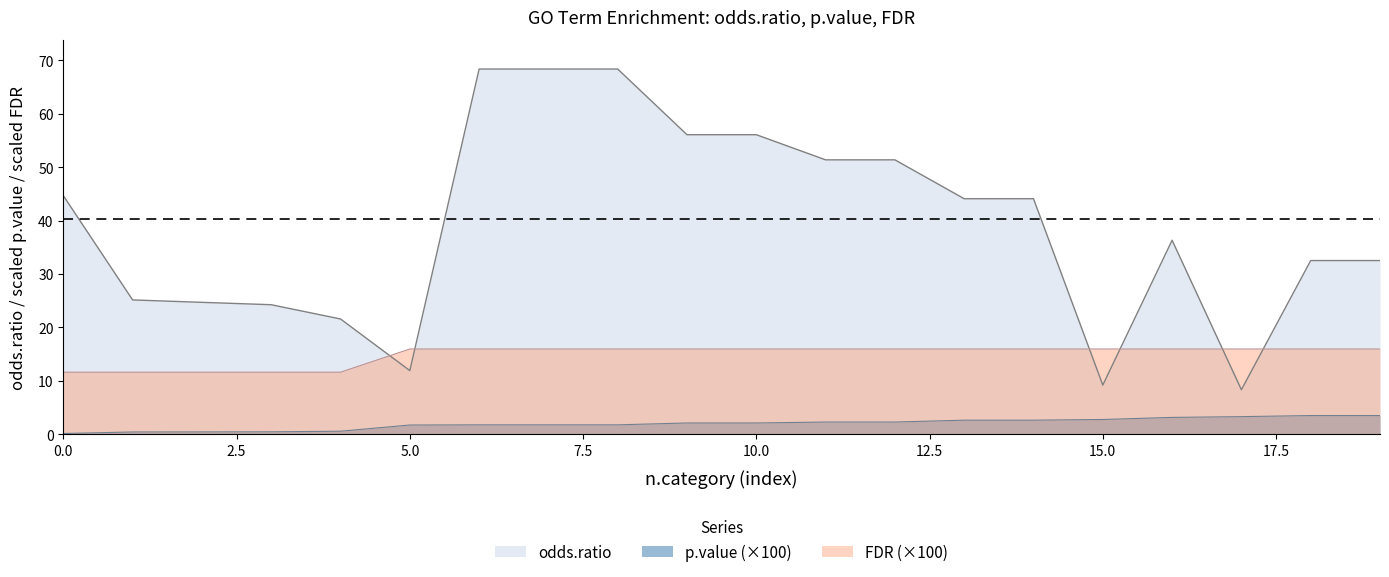

What is the difference between the highest and lowest values at 15?

41.5